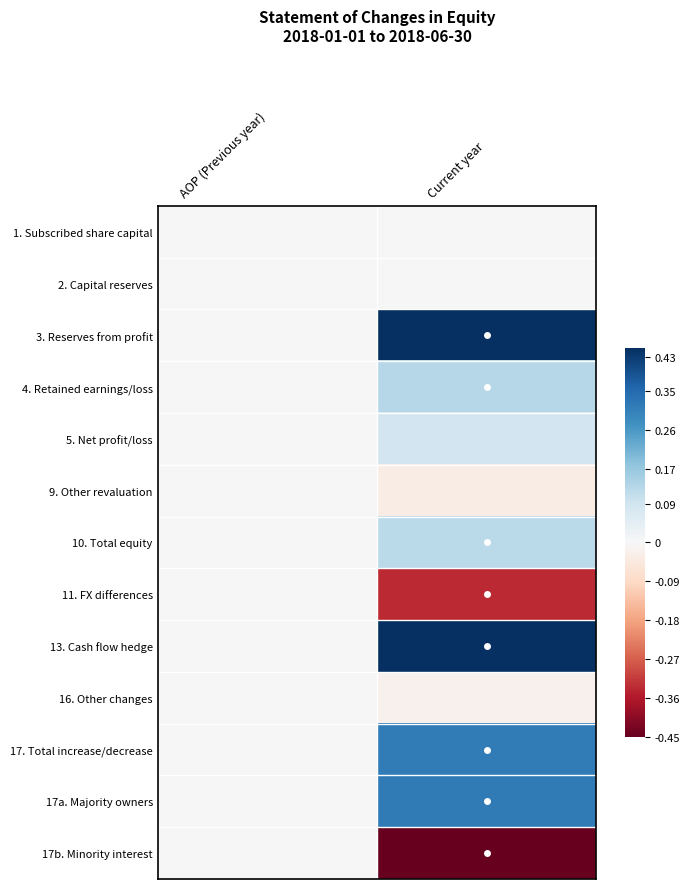

Count the number of categories in the chart.

2